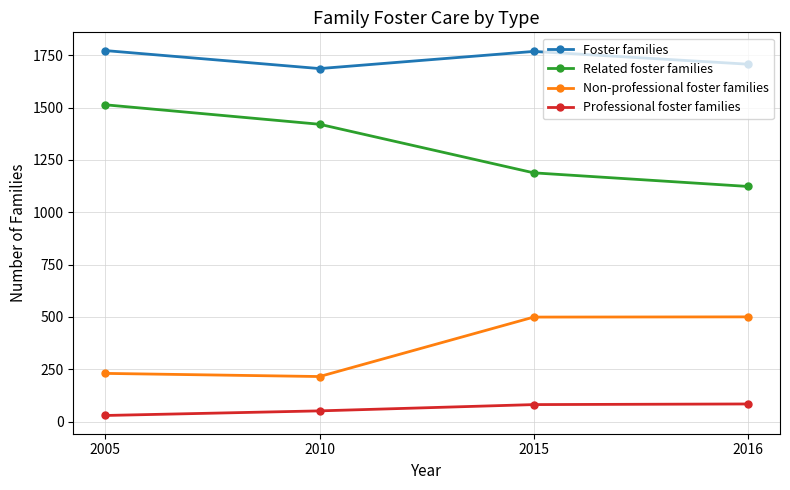

Count the number of categories in the chart.

4